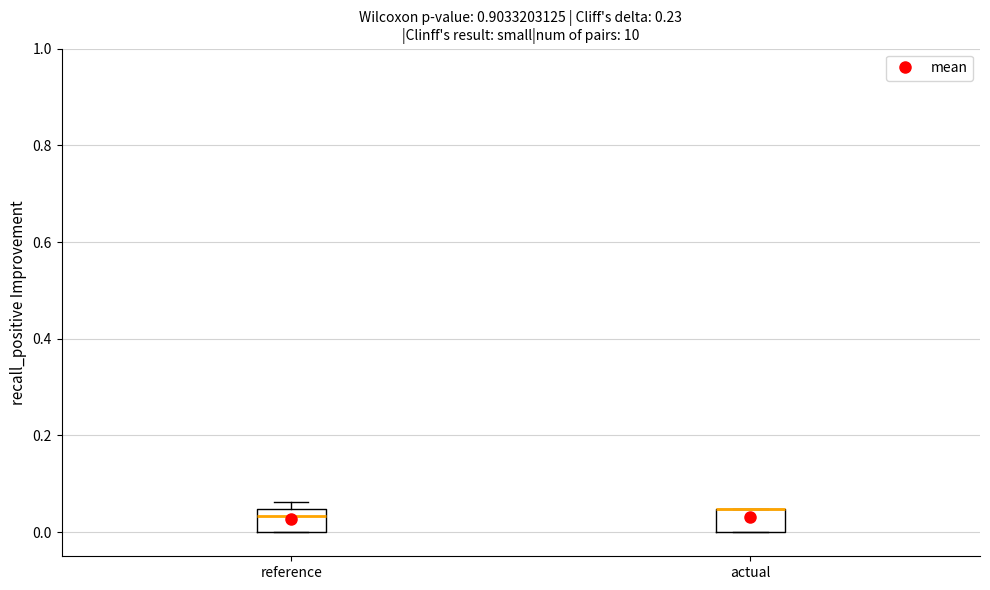

Reading left to right, read every box against the y-axis: the position of its median line, the range the box covers, and the ends of its whiskers. The values are not printed on the chart, so give them approximately, as read against the axis.

reference: median 0.04 (just below the box's upper edge), box 0.00 to 0.04, whiskers 0.00 to 0.06
actual: median 0.04 (drawn on the box's upper edge), box 0.00 to 0.04, whiskers 0.00 to 0.04